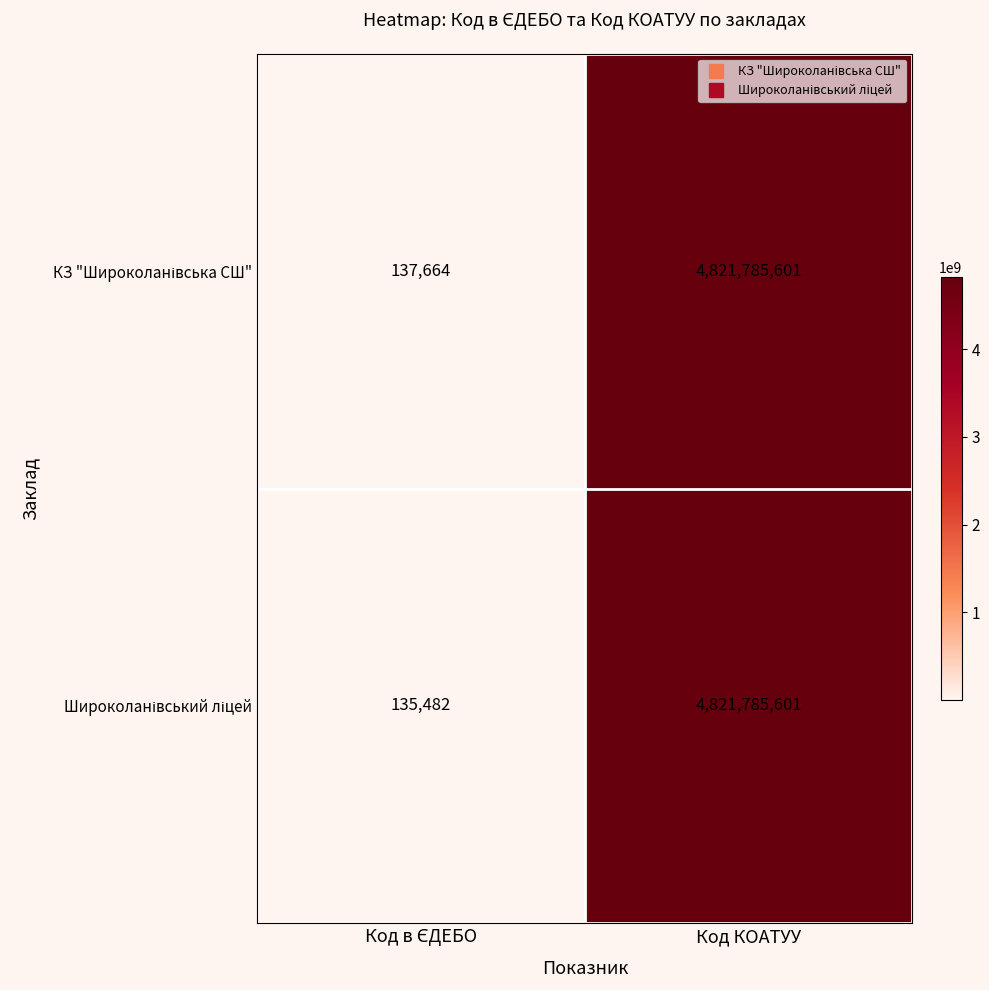

What is the minimum value shown in the chart?

135482